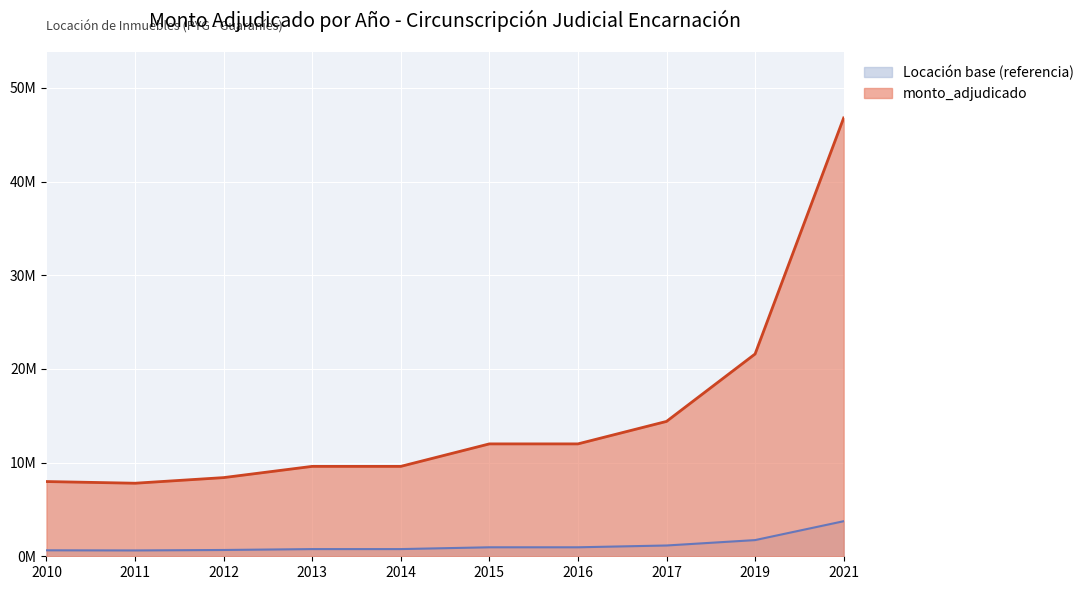

What is the ratio of the value at 2013 to the value at 2021?

0.2